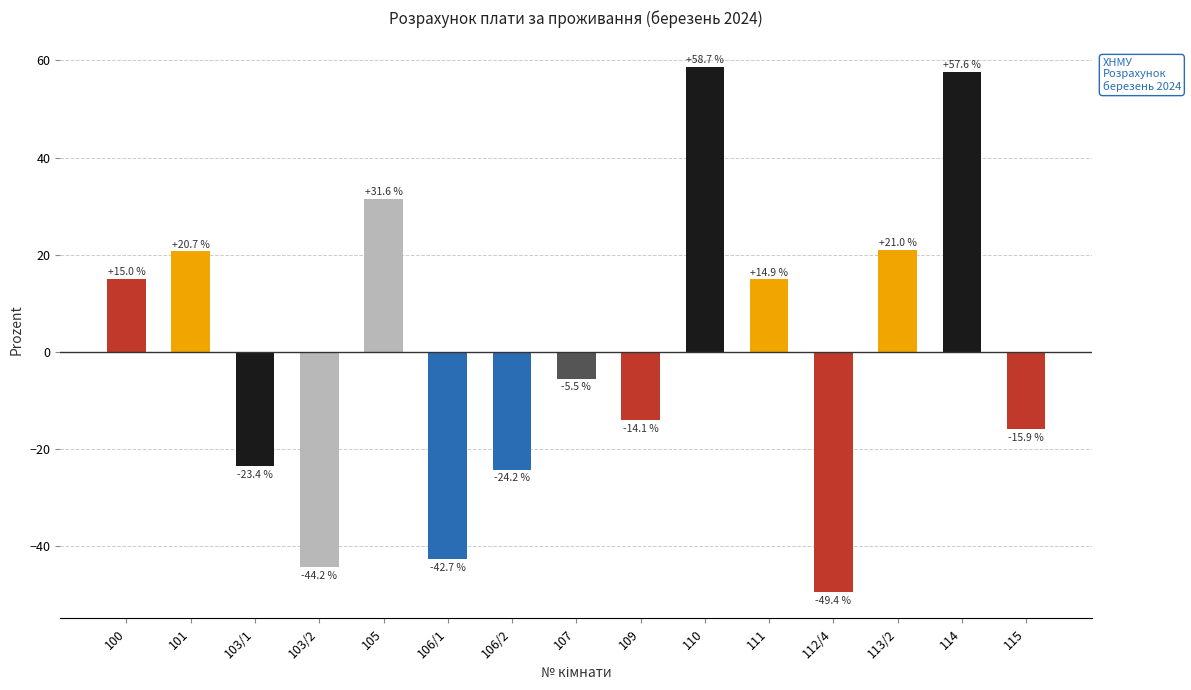

What is the label of the 12th bar from the right?

103/2